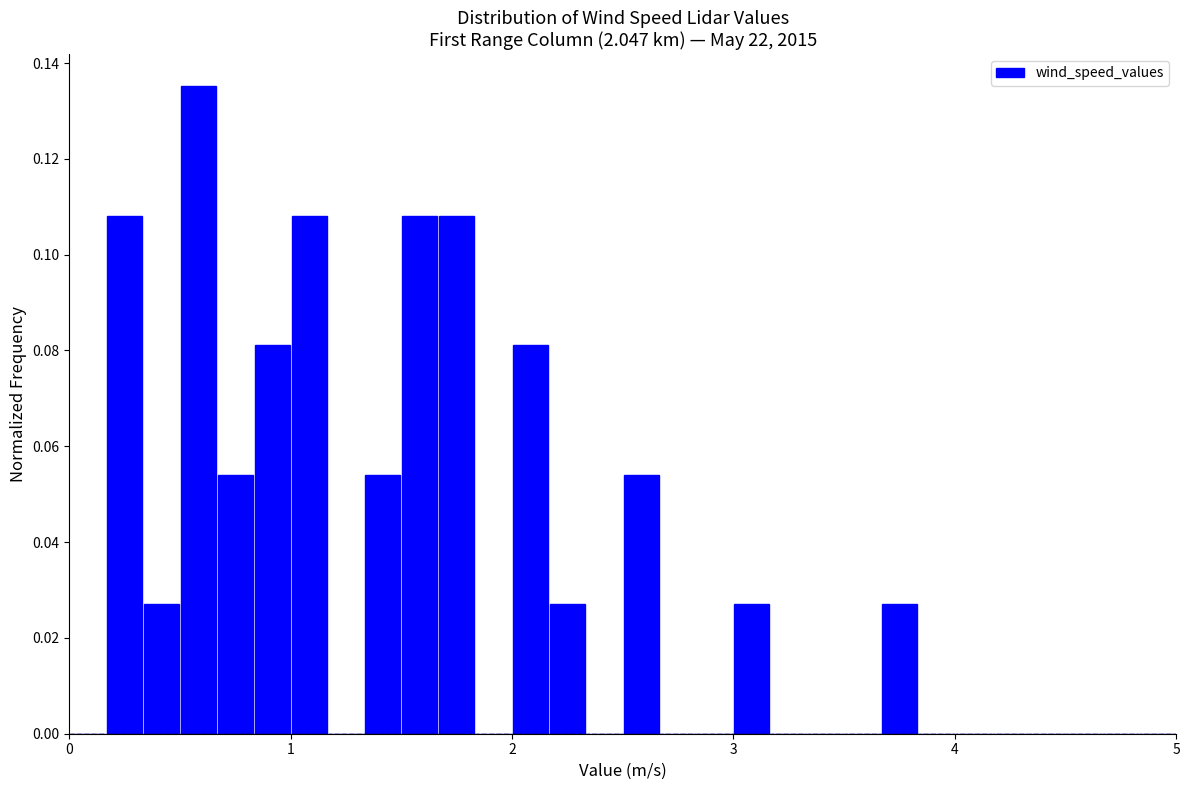

Around what value on the x-axis is the tallest bar? Give the approximate position of its centre, as read against the axis.

0.6